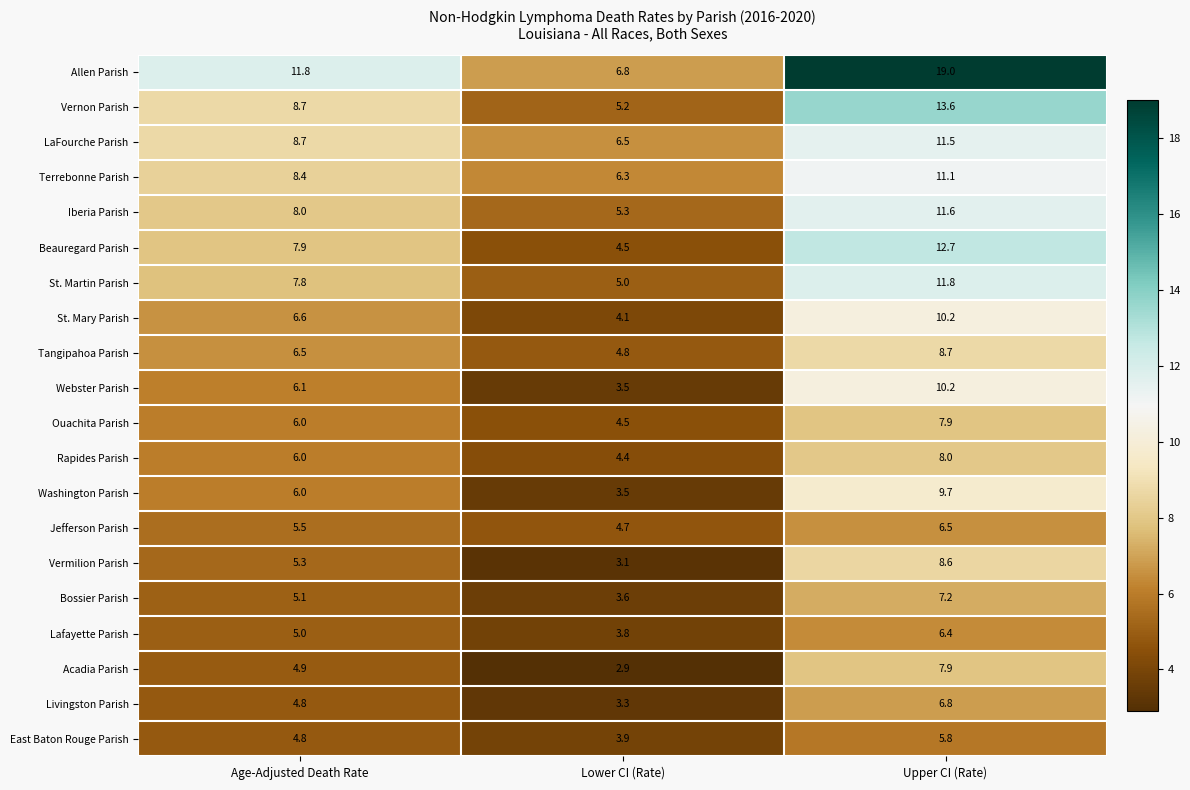

At how many categories does at least one series exceed 5?

3